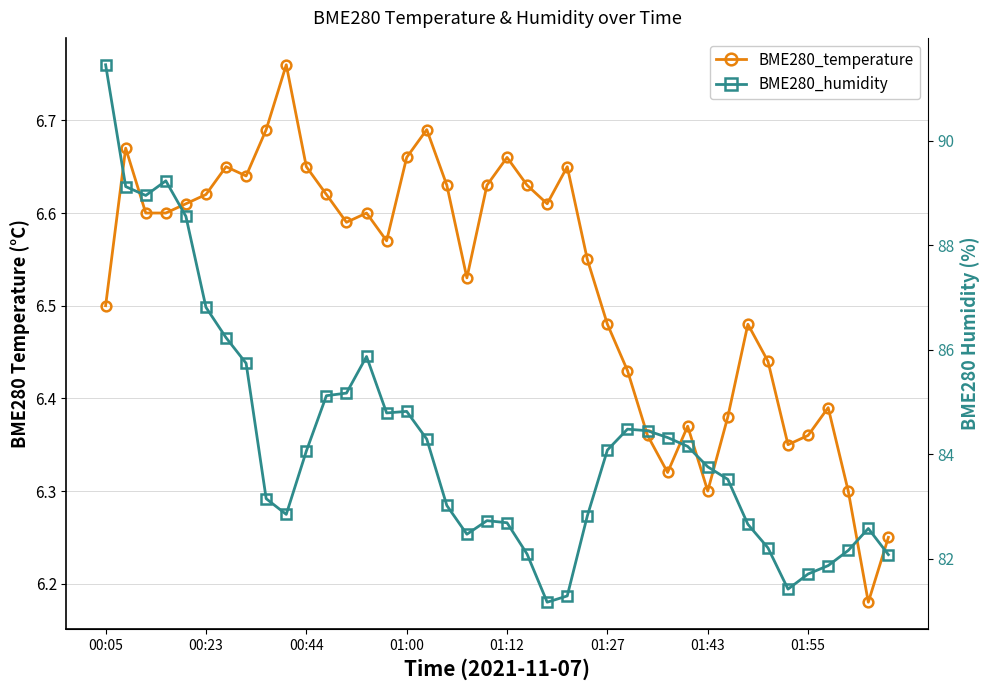

True or false: BME280_humidity and BME280_temperature intersect in this chart.

False